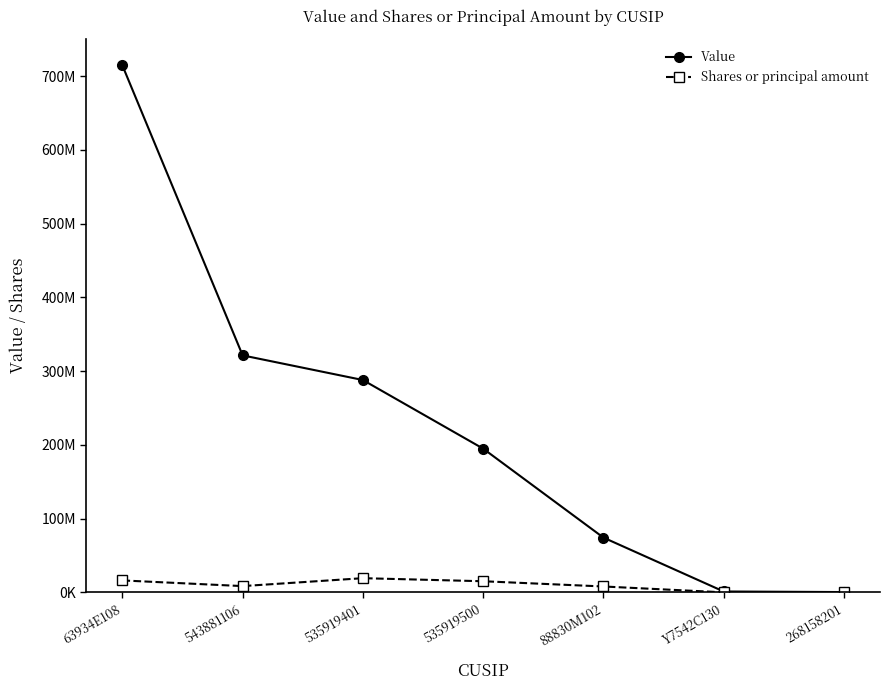

Which series has the largest total across all categories?

Value